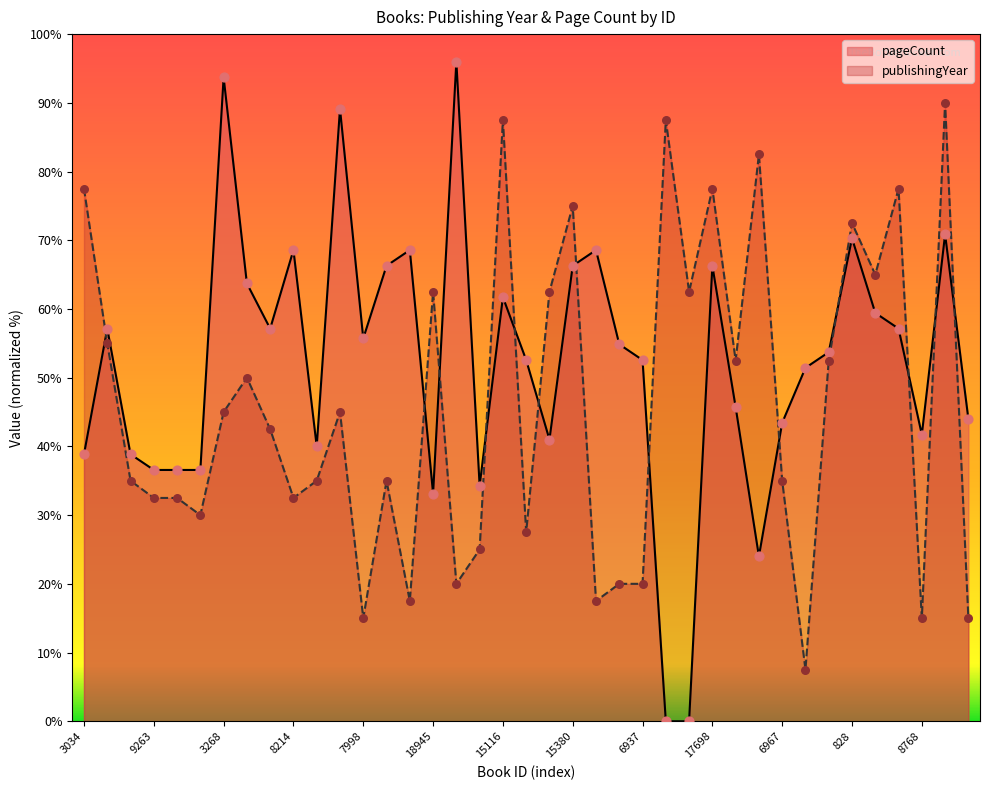

Which series contains the highest Y value?

pageCount